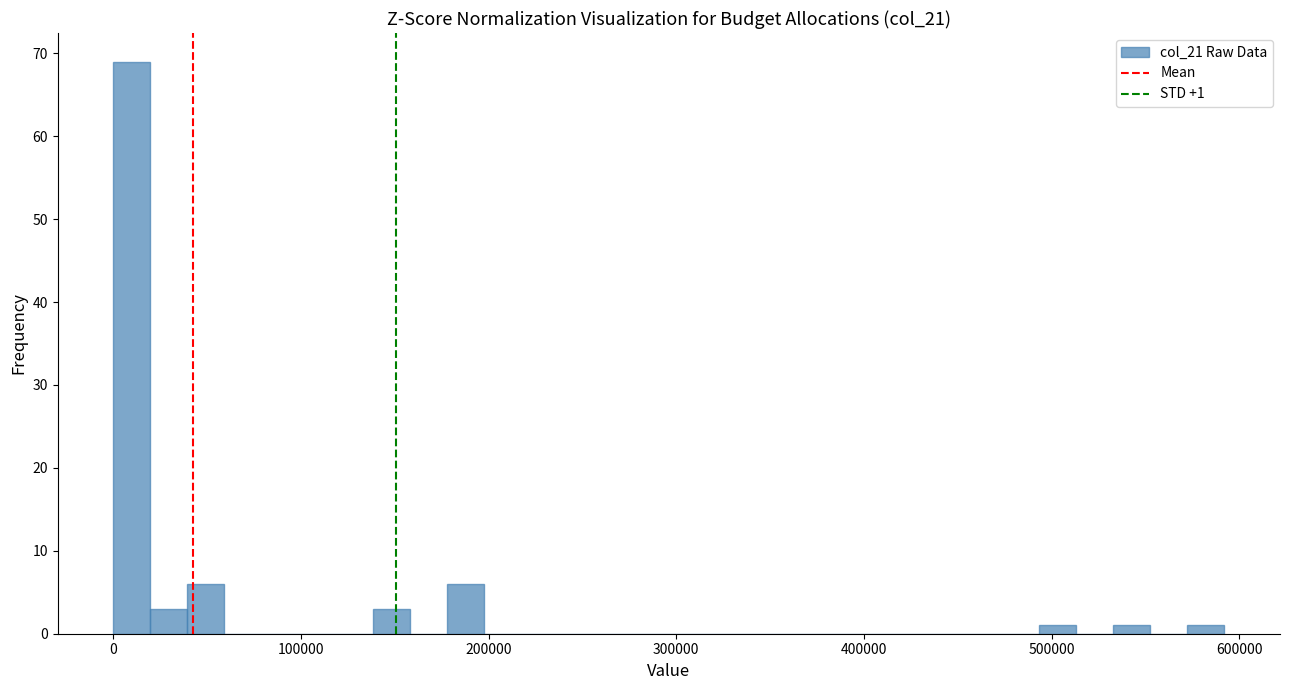

Around what value on the x-axis is the tallest bar? Give the approximate position of its centre, as read against the axis.

10000